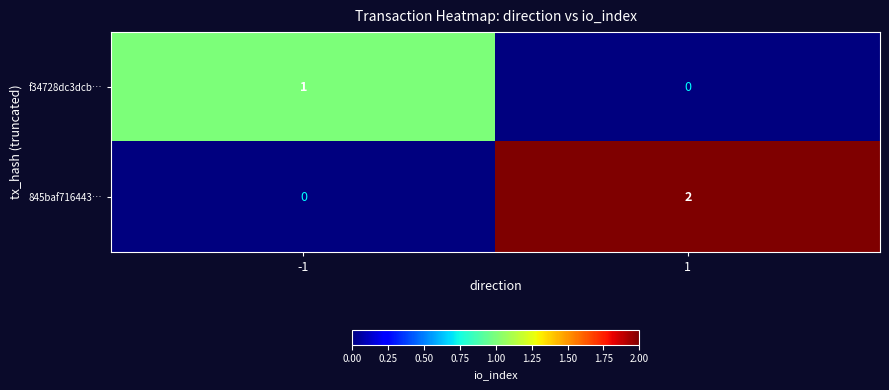

Rank the series by their average value, from lowest to highest.

f34728dc3dcb…, 845baf716443…